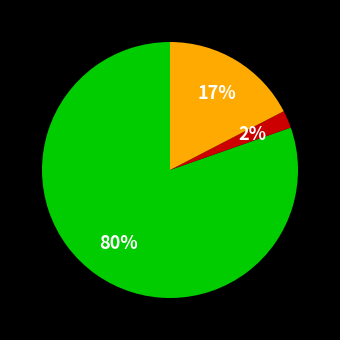

To the nearest percent, what is the average slice percentage?

33%